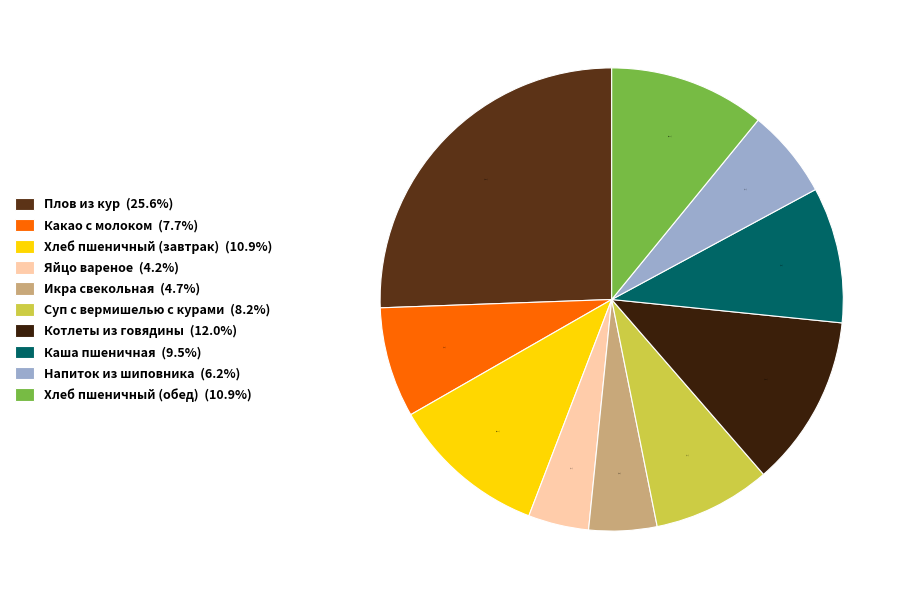

To the nearest percent, what is the difference between the largest and smallest slice percentages?

21%